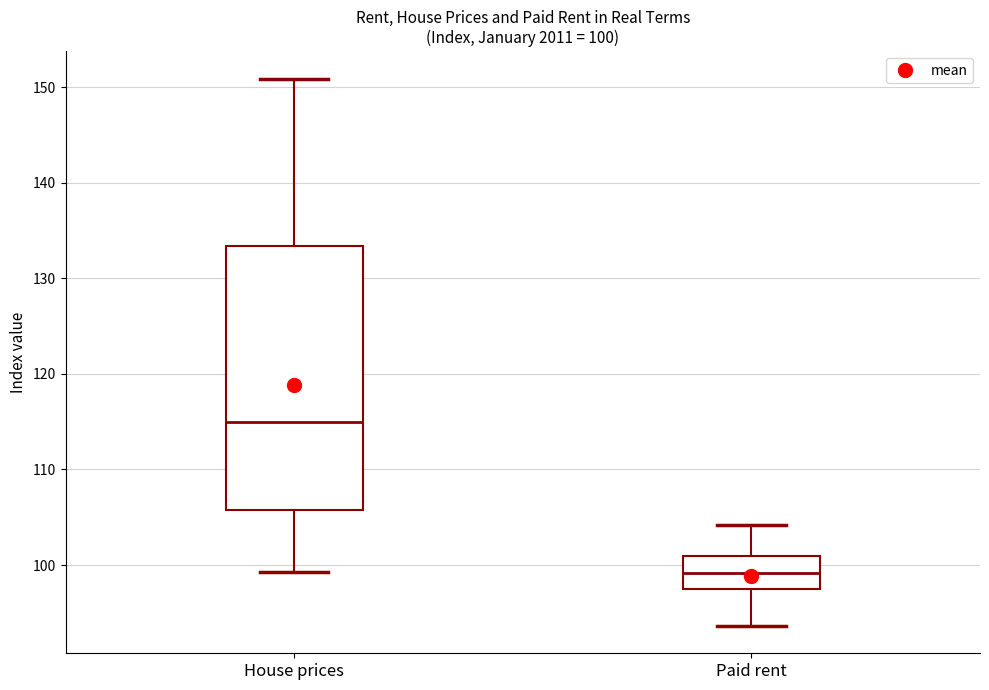

Which box's median line is the lowest?

Paid rent